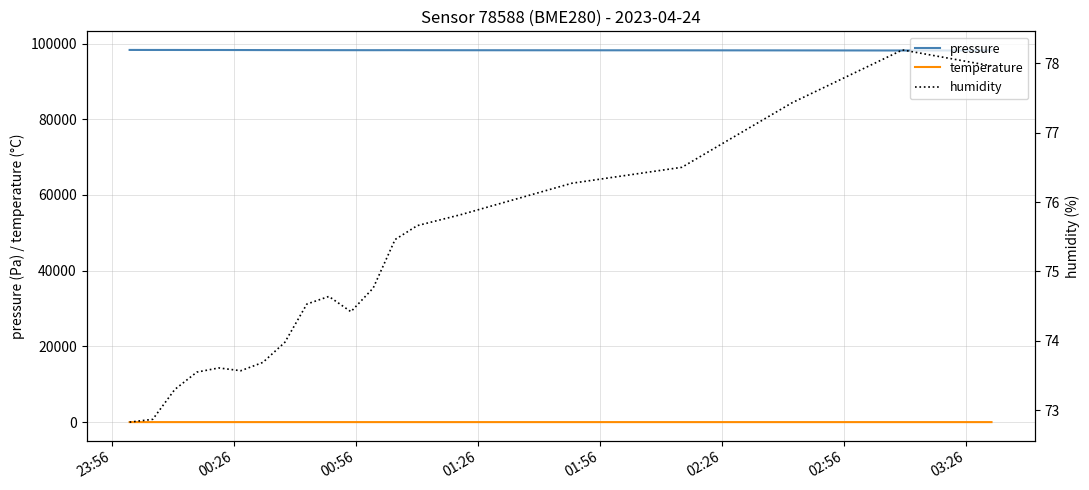

True or false: temperature and pressure intersect in this chart.

False